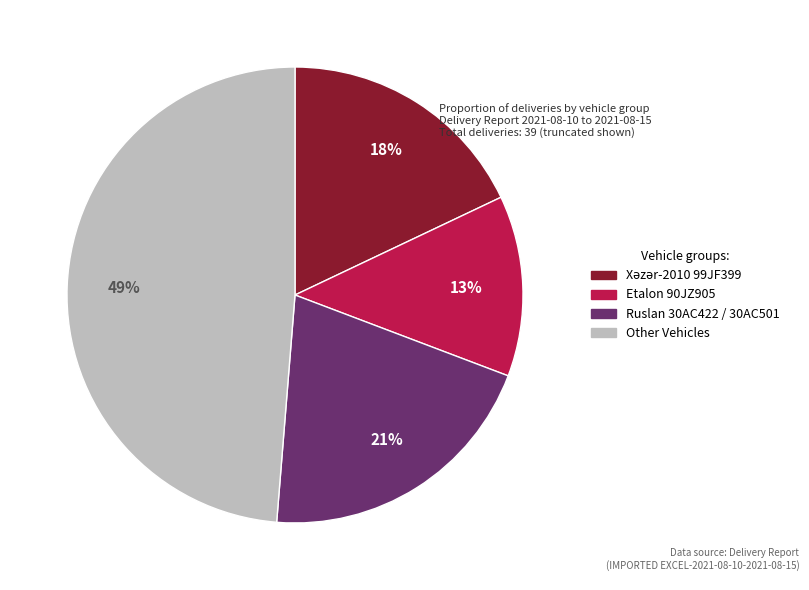

Combined, do Other Vehicles and Etalon 90JZ905 account for over 50%?

Yes